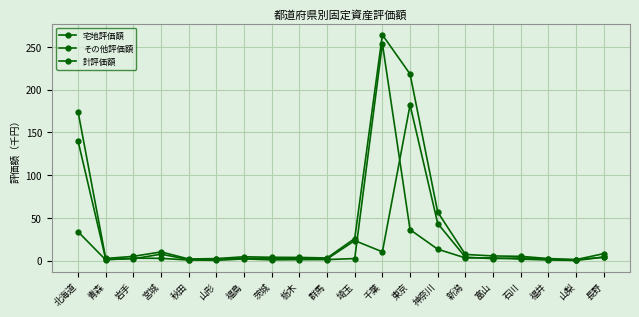

Between which two adjacent categories do その他評価額 and 宅地評価額 first intersect?

青森 and 岩手